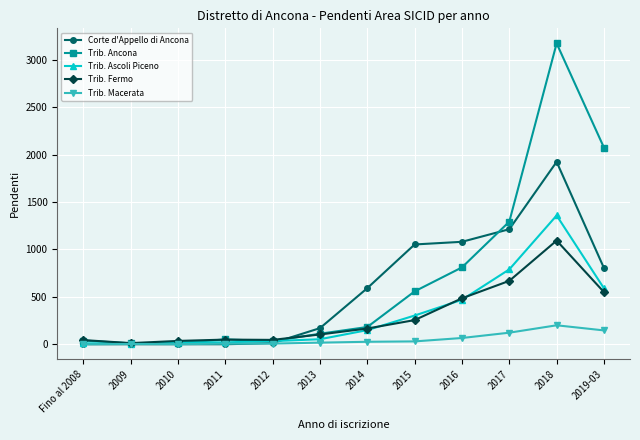

What is the approximate value of Trib. Ancona at 2011?

51